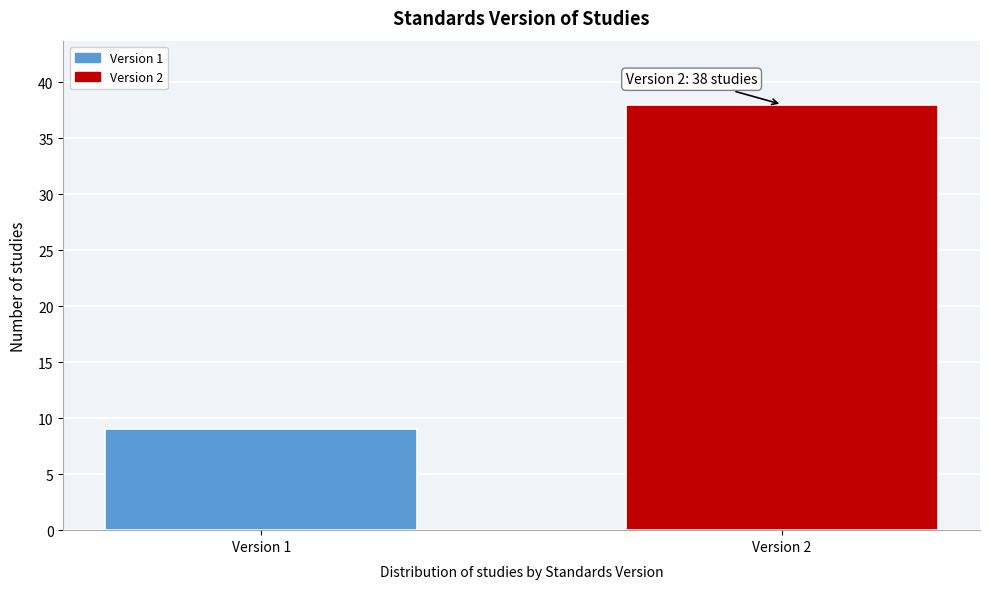

Reading right to left, list all the values displayed in this chart.

38	9